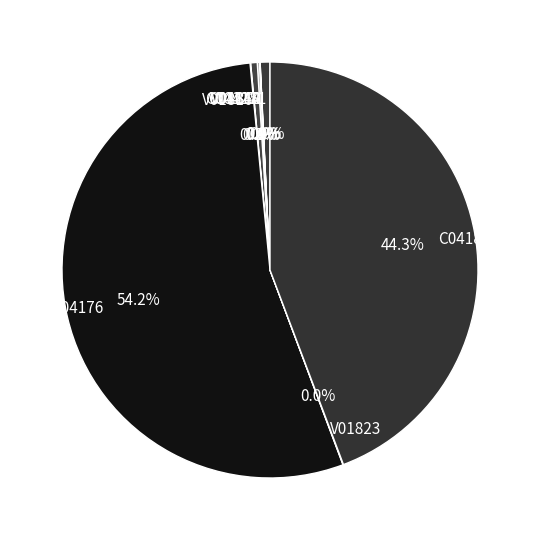

What portion of the pie excludes C04176?

45.8%